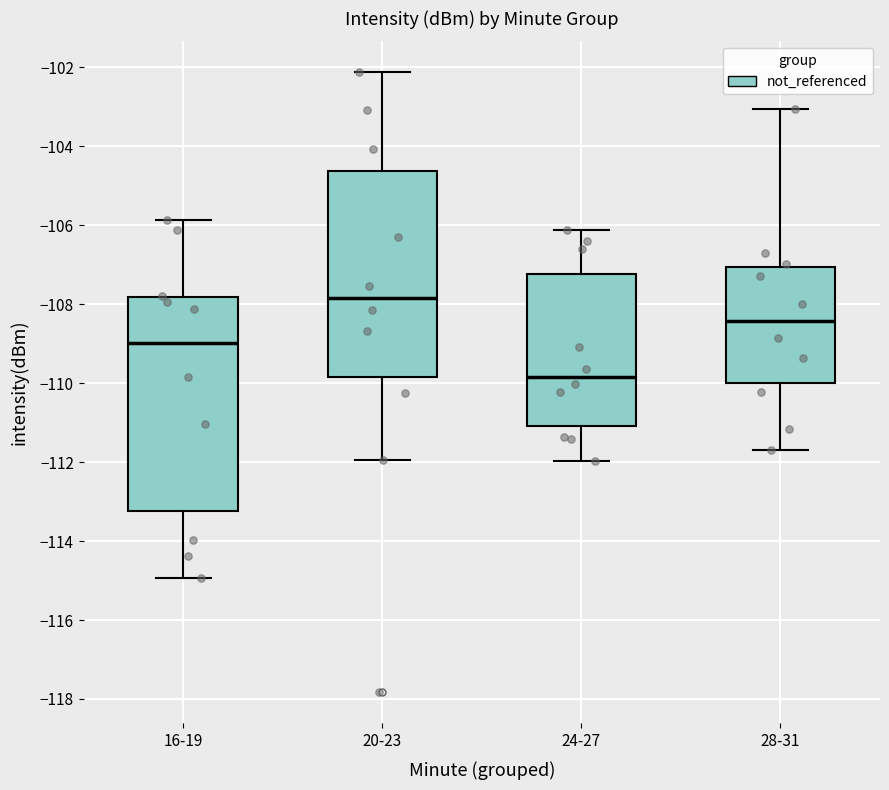

Reading left to right, transcribe this box plot: for each box, give where its median line is, the range the box spans, and where its two whiskers end, as read against the y-axis. The values are not printed on the chart, so give them approximately, as read against the axis.

16-19: median -109.0, box -113.2 to -107.8, whiskers -115.0 to -105.8
20-23: median -107.8, box -109.8 to -104.6, whiskers -112.0 to -102.2
24-27: median -109.8, box -111.0 to -107.2, whiskers -112.0 to -106.2
28-31: median -108.4, box -110.0 to -107.0, whiskers -111.6 to -103.0